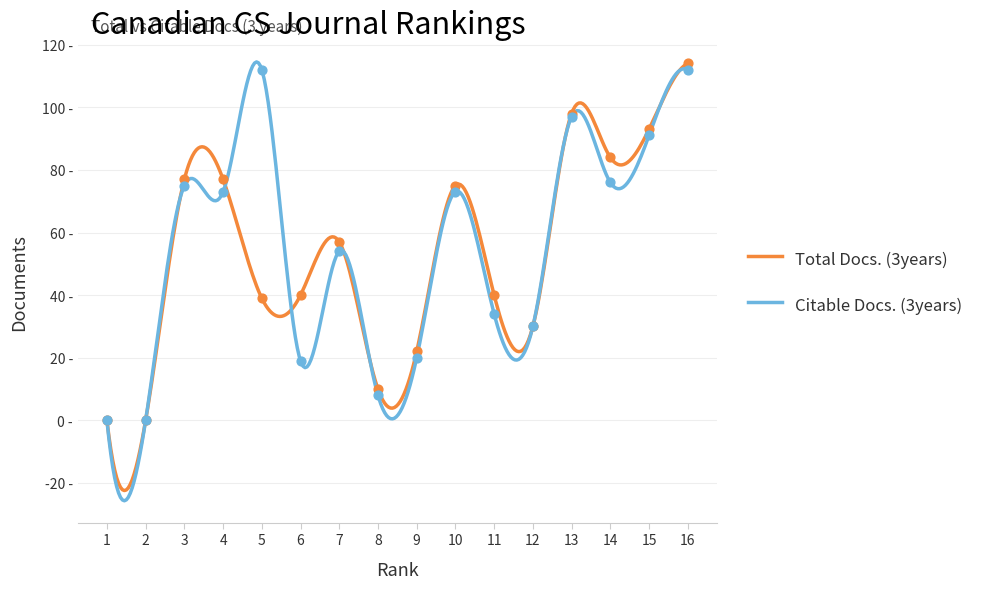

At how many categories does at least one series exceed 104?

2